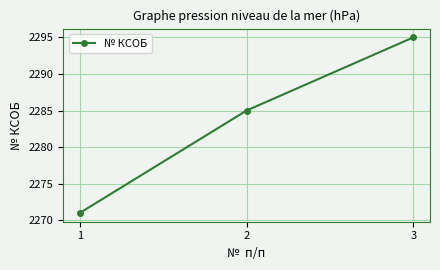

Reading left to right, list all the values displayed in this chart.

1=2271	2=2285	3=2295